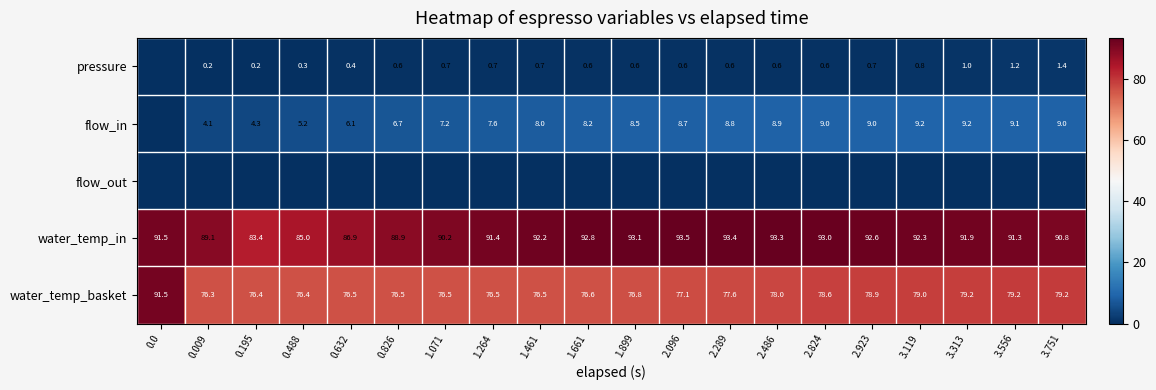

Where is water_temp_in nearest to the value 88?

0.826